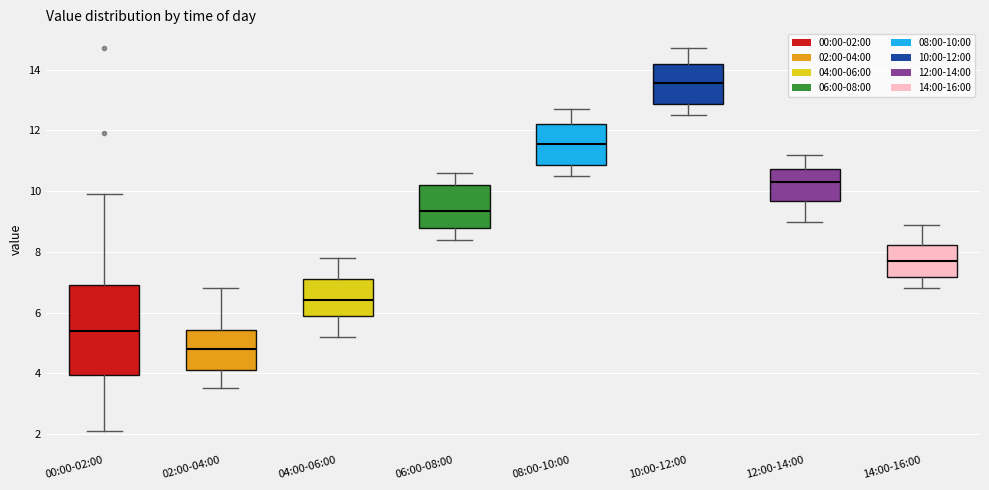

Where does the lower whisker of the box for 12:00-14:00 end on the y-axis? The values are not printed on the chart, so give them approximately, as read against the axis.

9.0